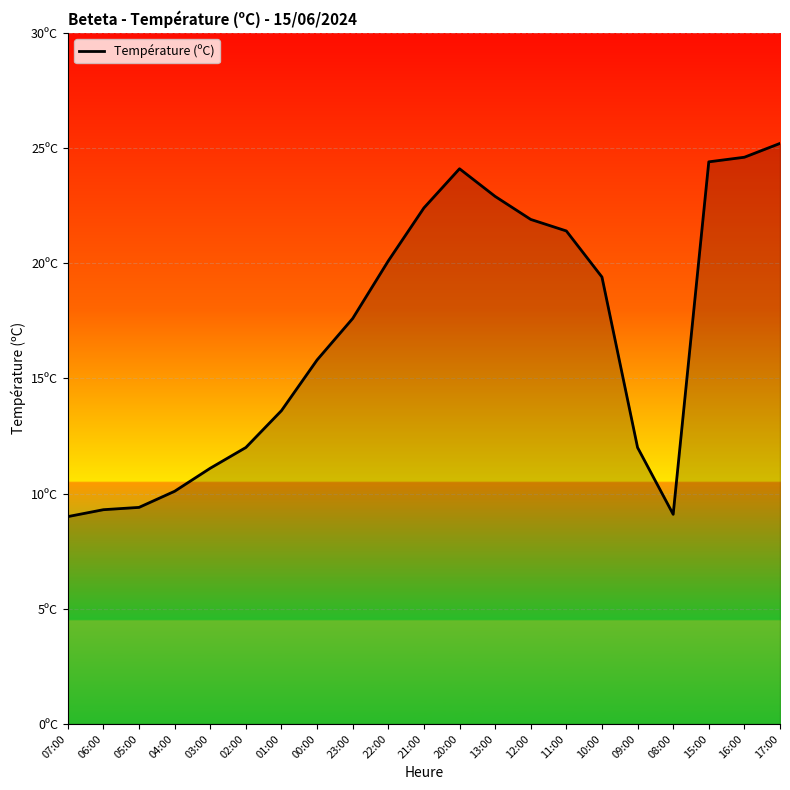

Rank the categories by value from lowest to highest.

07:00, 08:00, 06:00, 05:00, 04:00, 03:00, 02:00, 09:00, 01:00, 00:00, 23:00, 10:00, 22:00, 11:00, 12:00, 21:00, 13:00, 20:00, 15:00, 16:00, 17:00